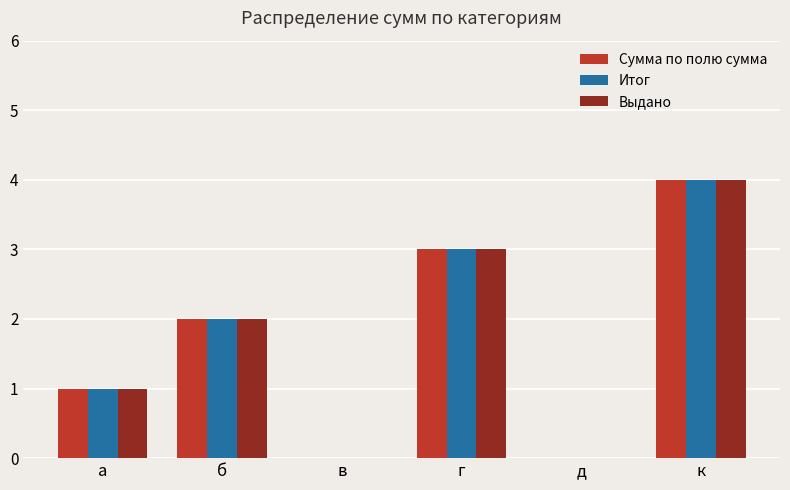

Are the bars horizontal?

No